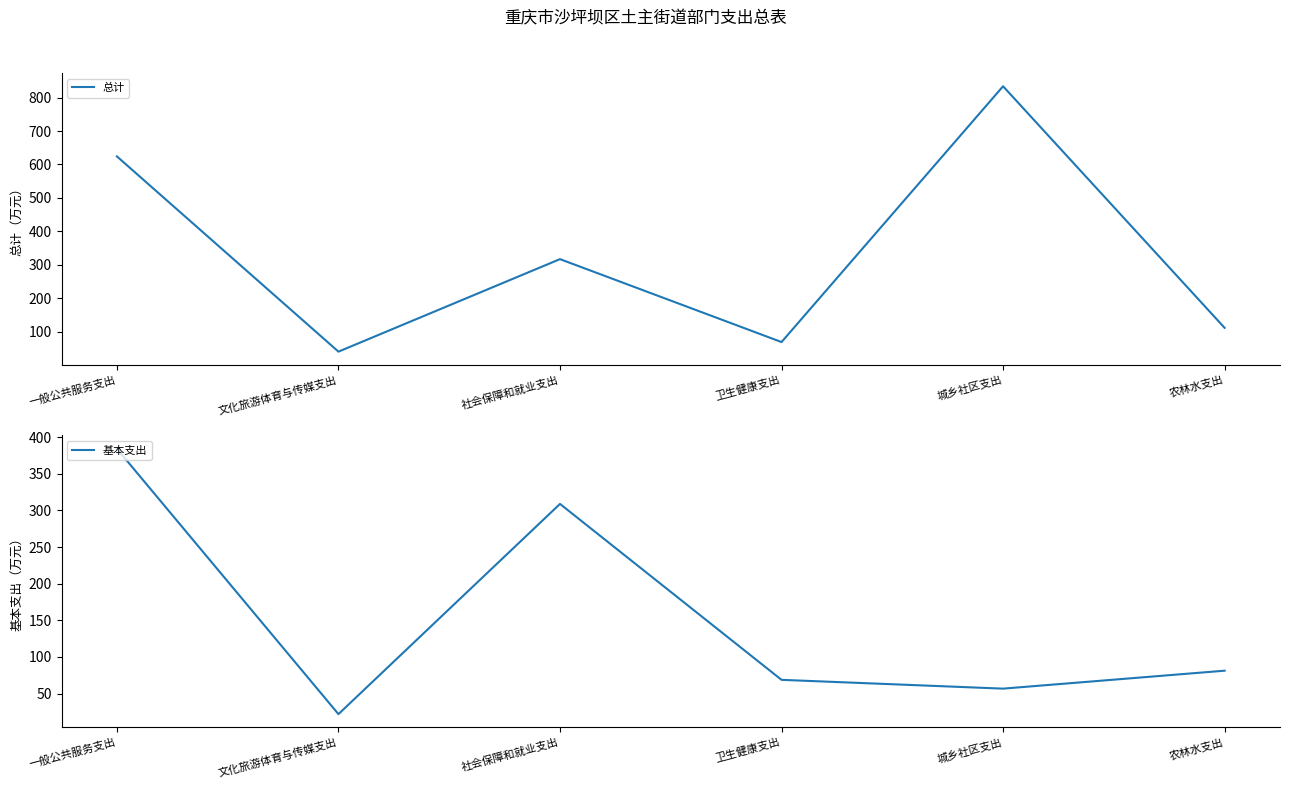

What is the maximum value for 总计?

834.0